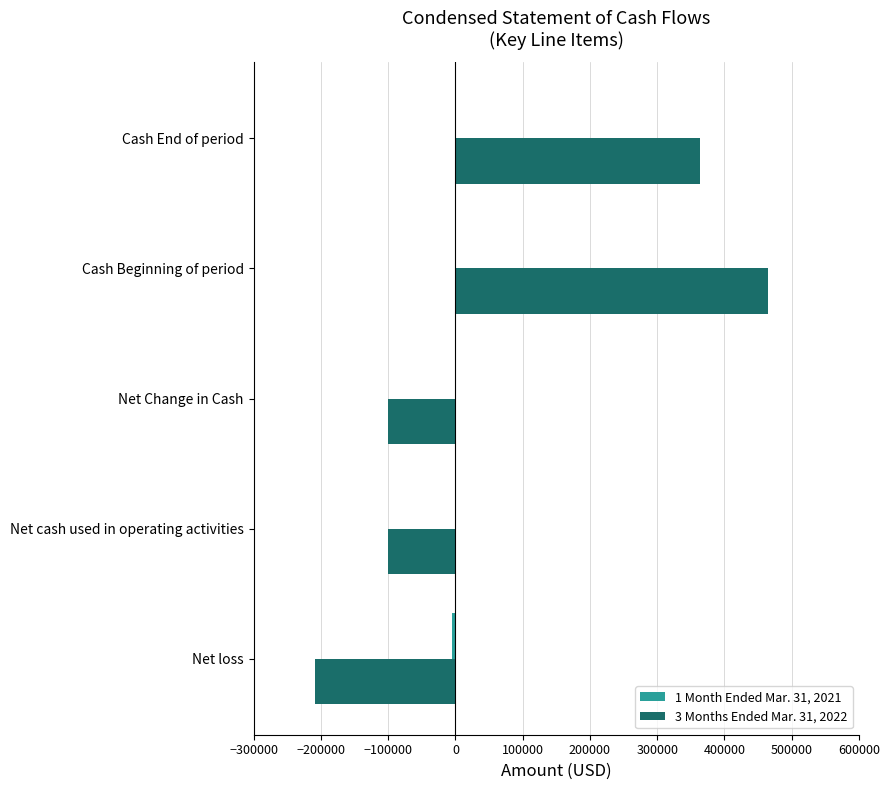

What is the maximum value shown in the chart?

464411